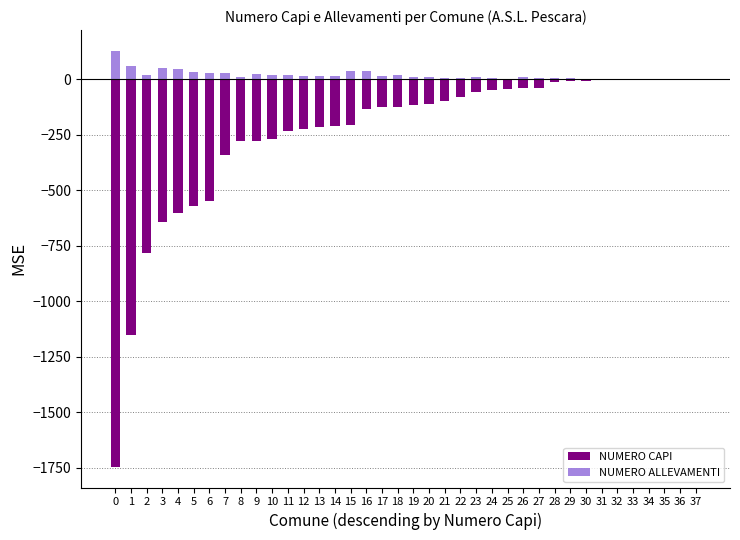

Which series has the largest total across all categories?

NUMERO ALLEVAMENTI